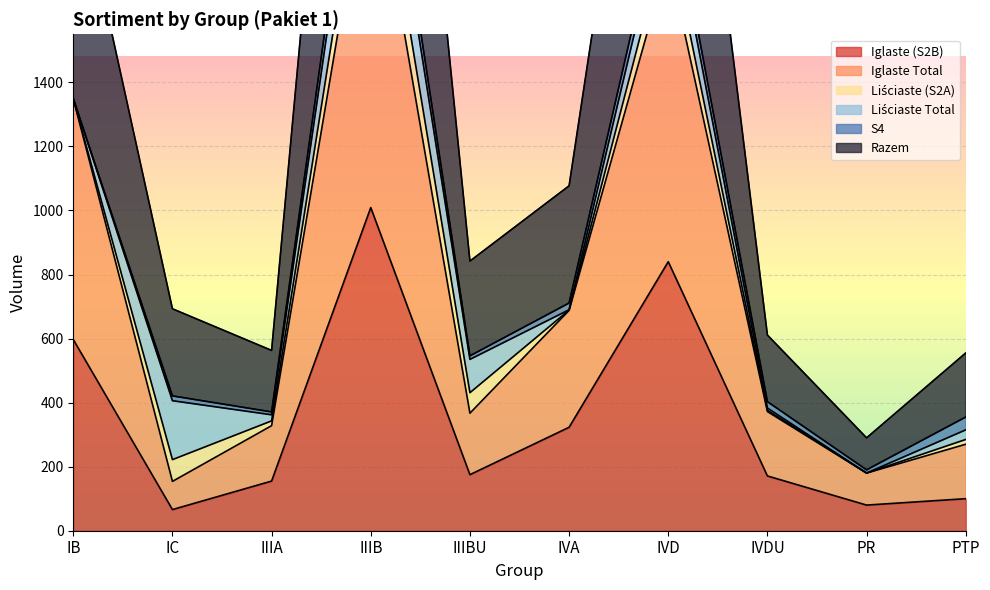

What is the average value of the Iglaste (S2B) series?

352